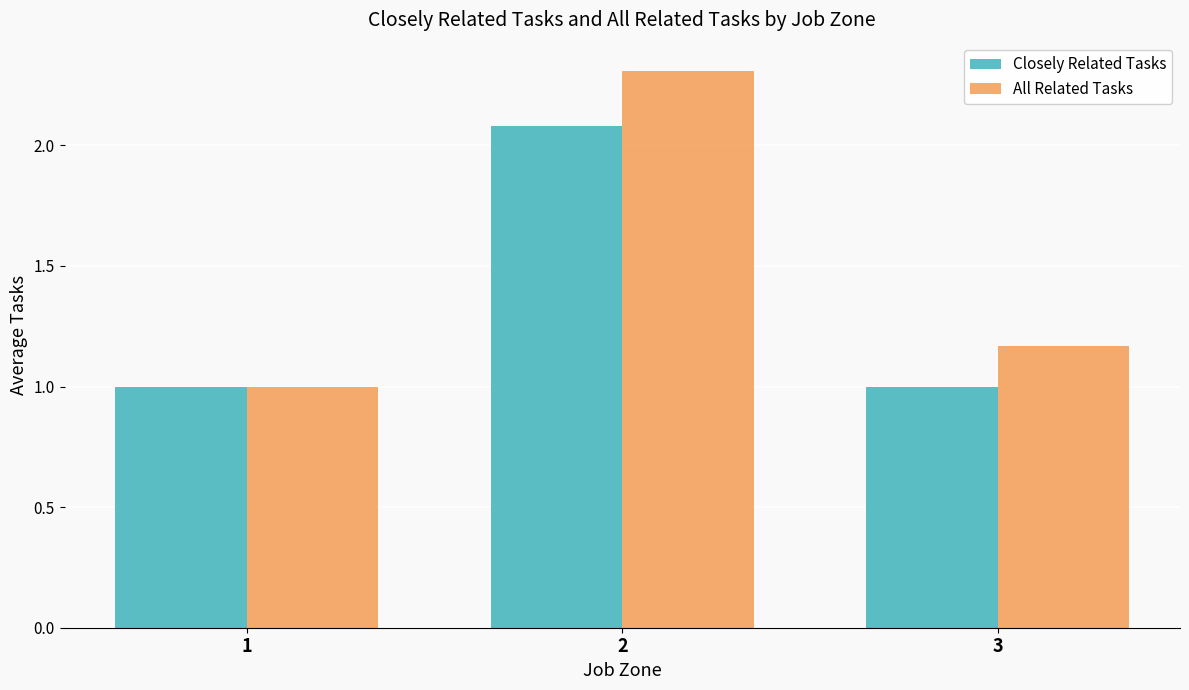

At which category does the chart reach its peak across all series?

2